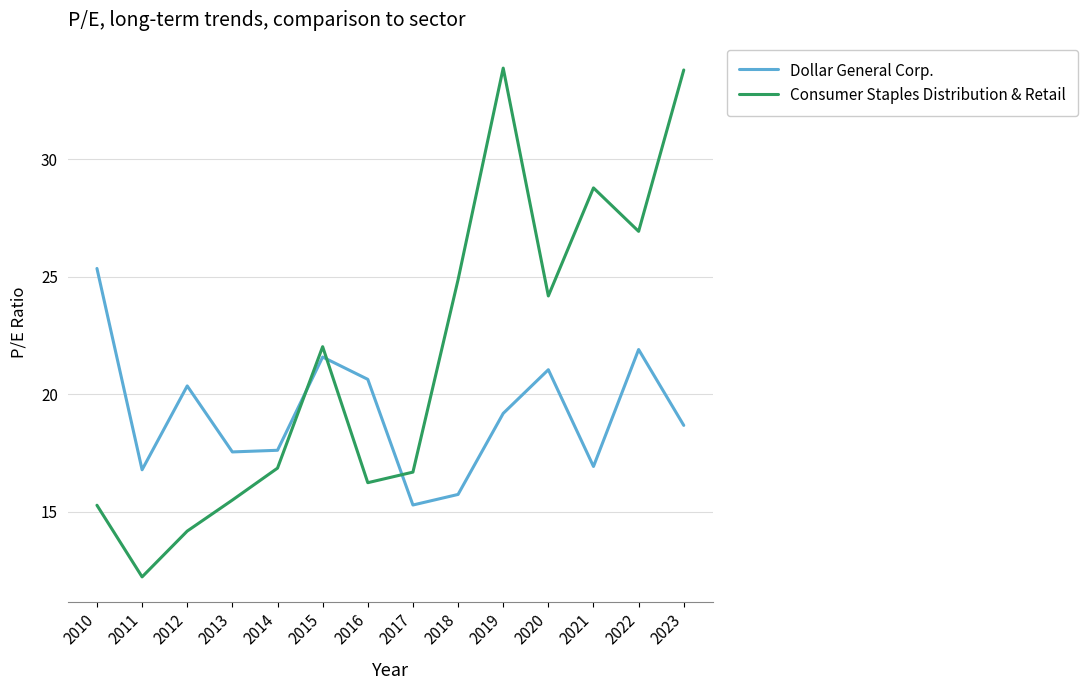

True or false: Consumer Staples Distribution & Retail and Dollar General Corp. intersect in this chart.

True